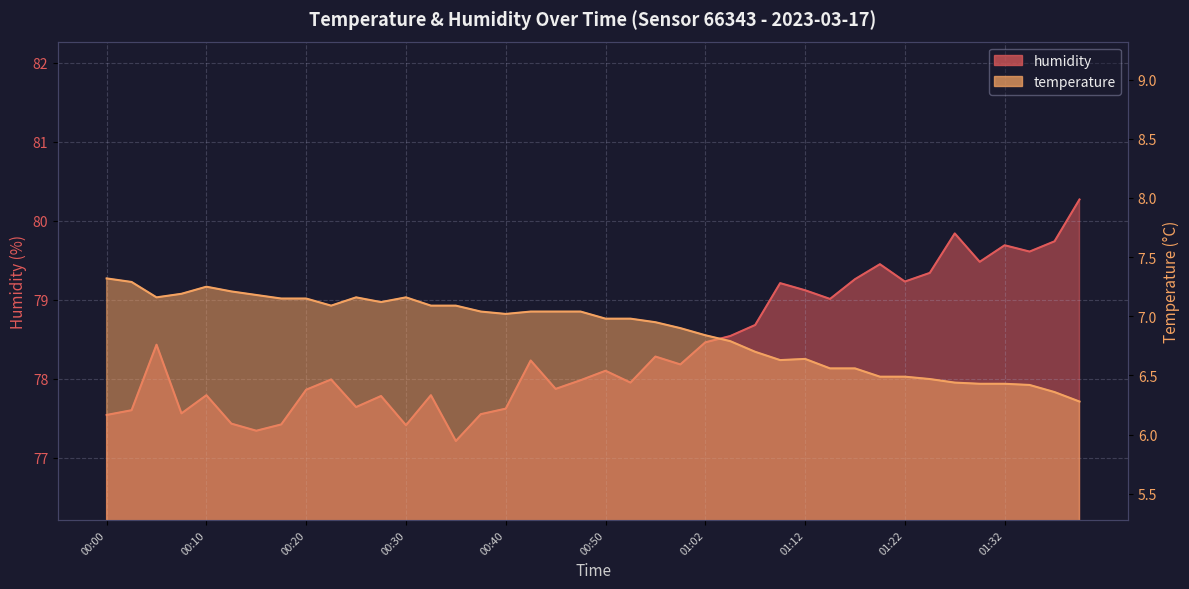

How many values in the temperature series are below 7?

20